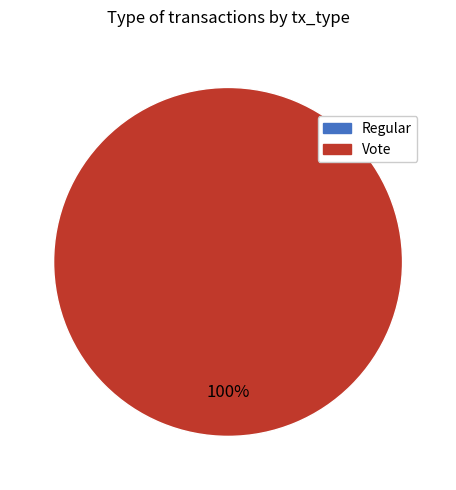

Which has a higher value, Vote or Regular?

Vote